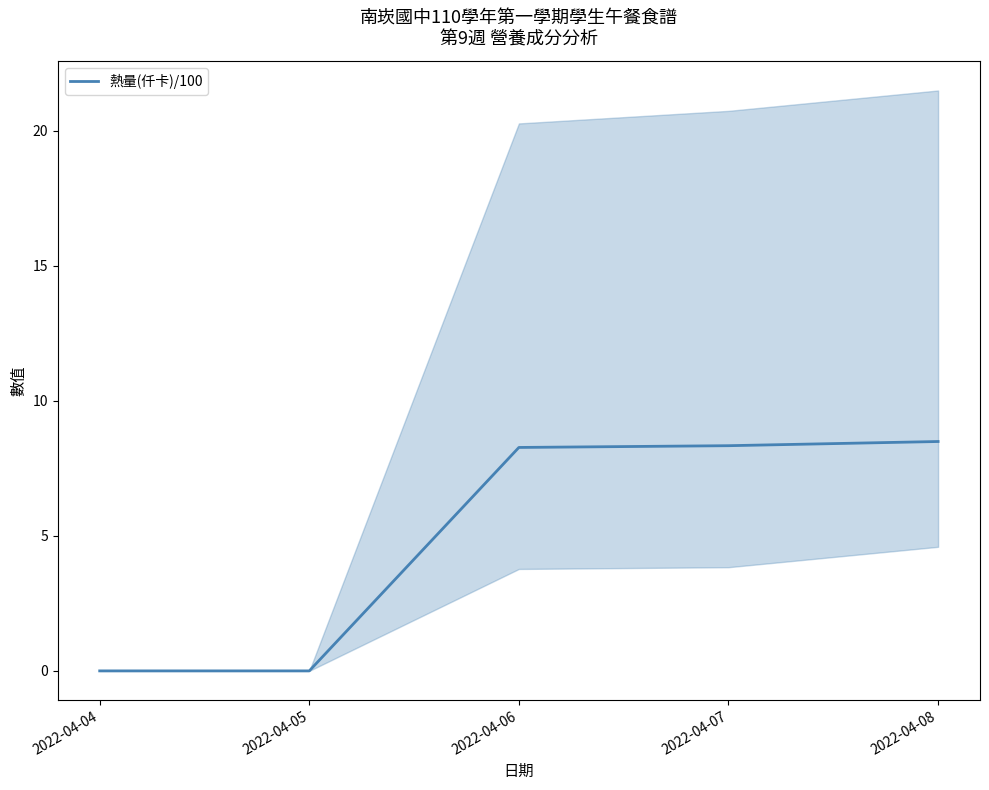

How many series are shown in this chart?

1